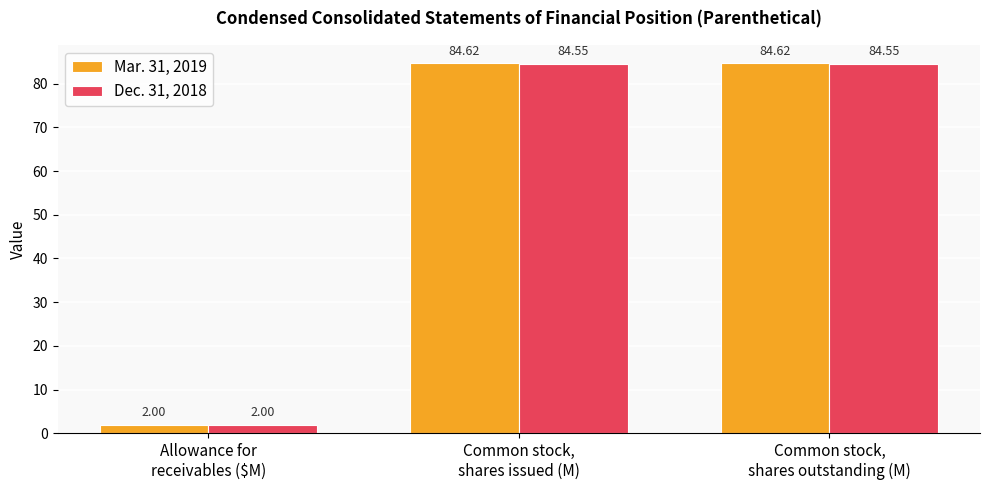

Which category has the lowest value across all series?

Allowance for
receivables ($M)